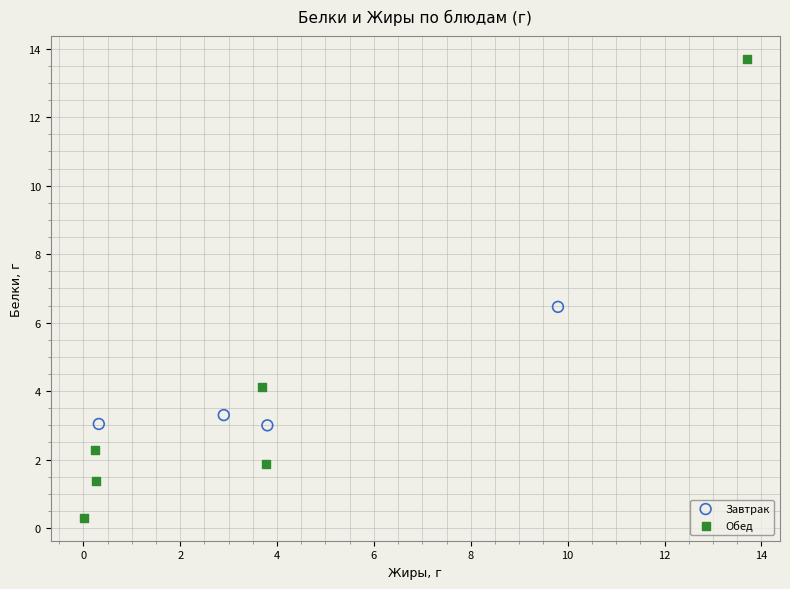

Which series reaches the minimum Y coordinate?

Обед